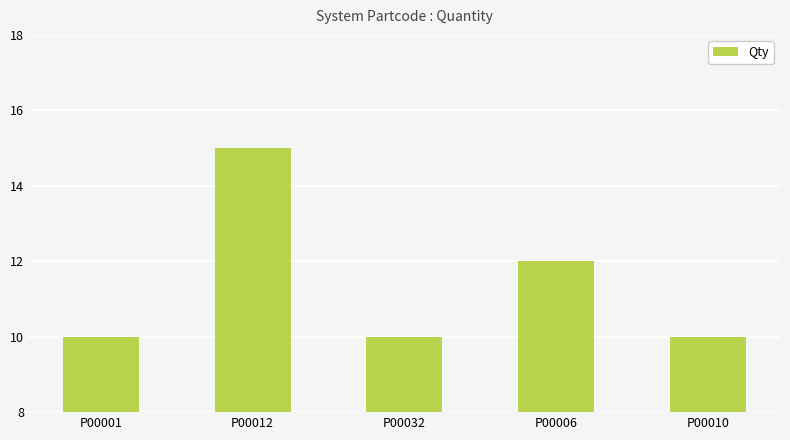

Approximately how many times larger is the value at P00032 compared to P00012?

0.7